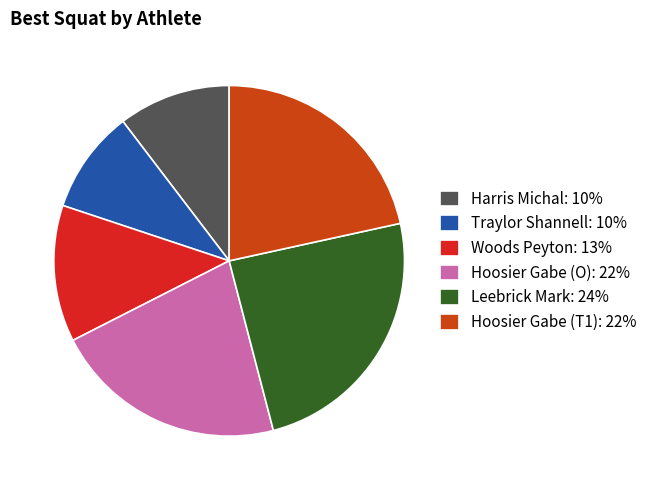

Is there a majority slice in this chart?

No